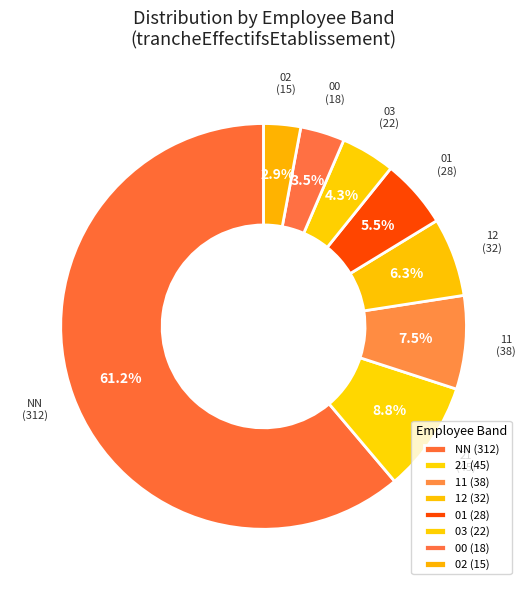

How many segments does this pie chart have?

8